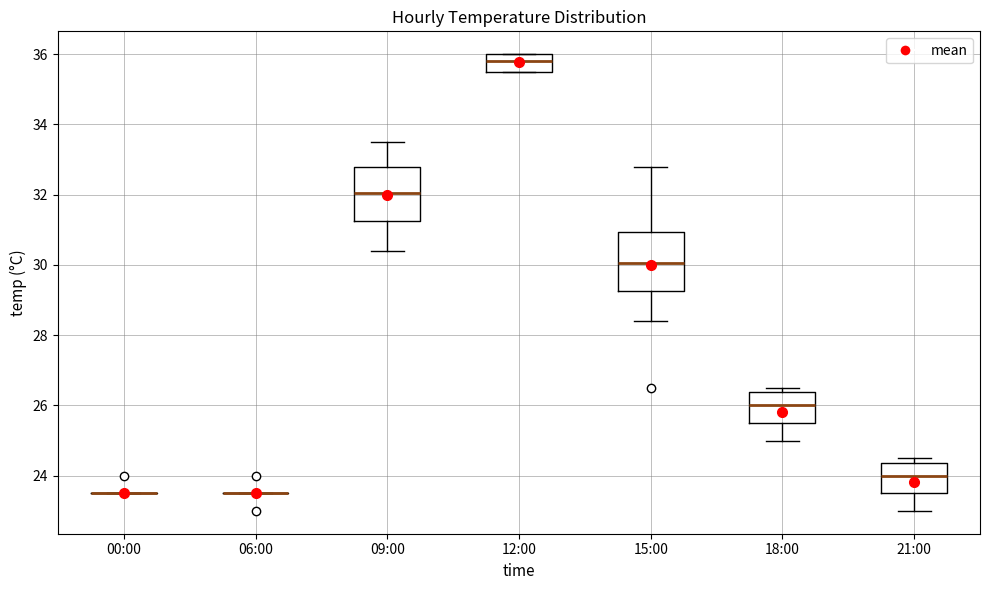

Reading left to right, transcribe this box plot: for each box, give where its median line is, the range the box spans, and where its two whiskers end, as read against the y-axis. The values are not printed on the chart, so give them approximately, as read against the axis.

00:00: box collapsed to a line at 23.6, whiskers 23.6 to 23.6
06:00: box collapsed to a line at 23.6, whiskers 23.6 to 23.6
09:00: median 32.0, box 31.2 to 32.8, whiskers 30.4 to 33.6
12:00: median 35.8, box 35.6 to 36.0, whiskers 35.6 to 36.0
15:00: median 30.0, box 29.2 to 31.0, whiskers 28.4 to 32.8
18:00: median 26.0, box 25.6 to 26.4, whiskers 25.0 to 26.6
21:00: median 24.0, box 23.6 to 24.4, whiskers 23.0 to 24.6